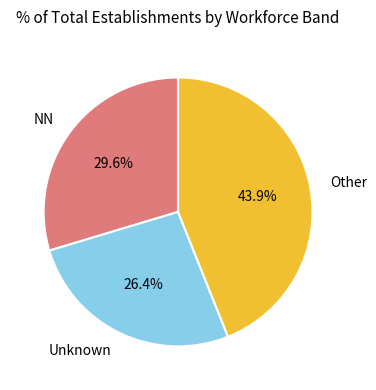

Approximately how many times larger is the value at Unknown compared to Other?

0.6